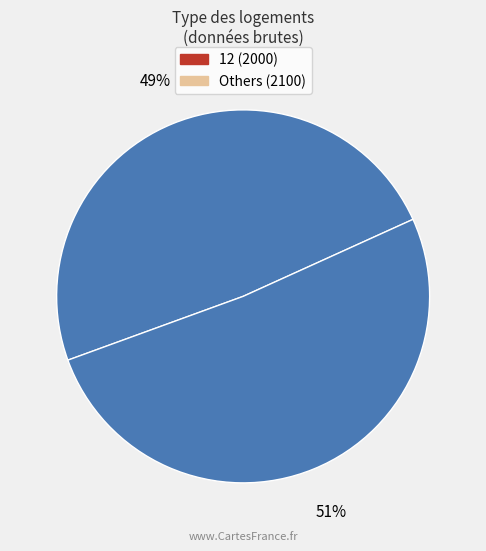

Does any single category account for the majority?

Yes